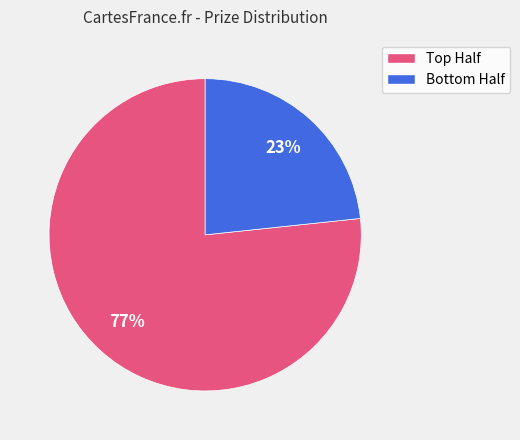

To the nearest percent, what is the average slice percentage?

50%